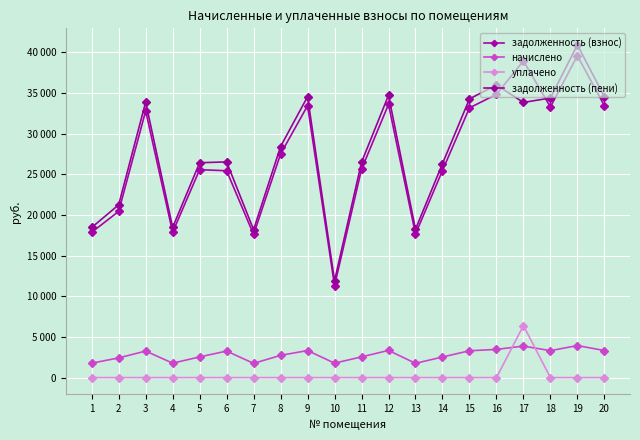

At how many categories does at least one series exceed 17762?

19